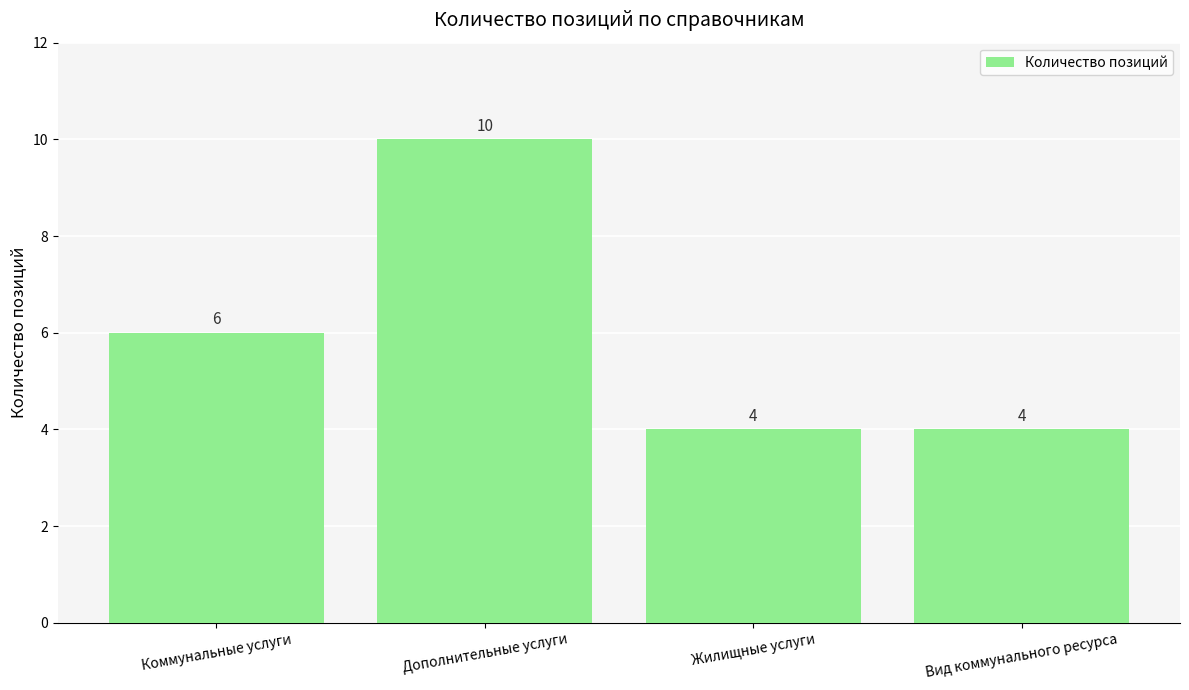

Between Дополнительные услуги and Жилищные услуги, which is larger?

Дополнительные услуги